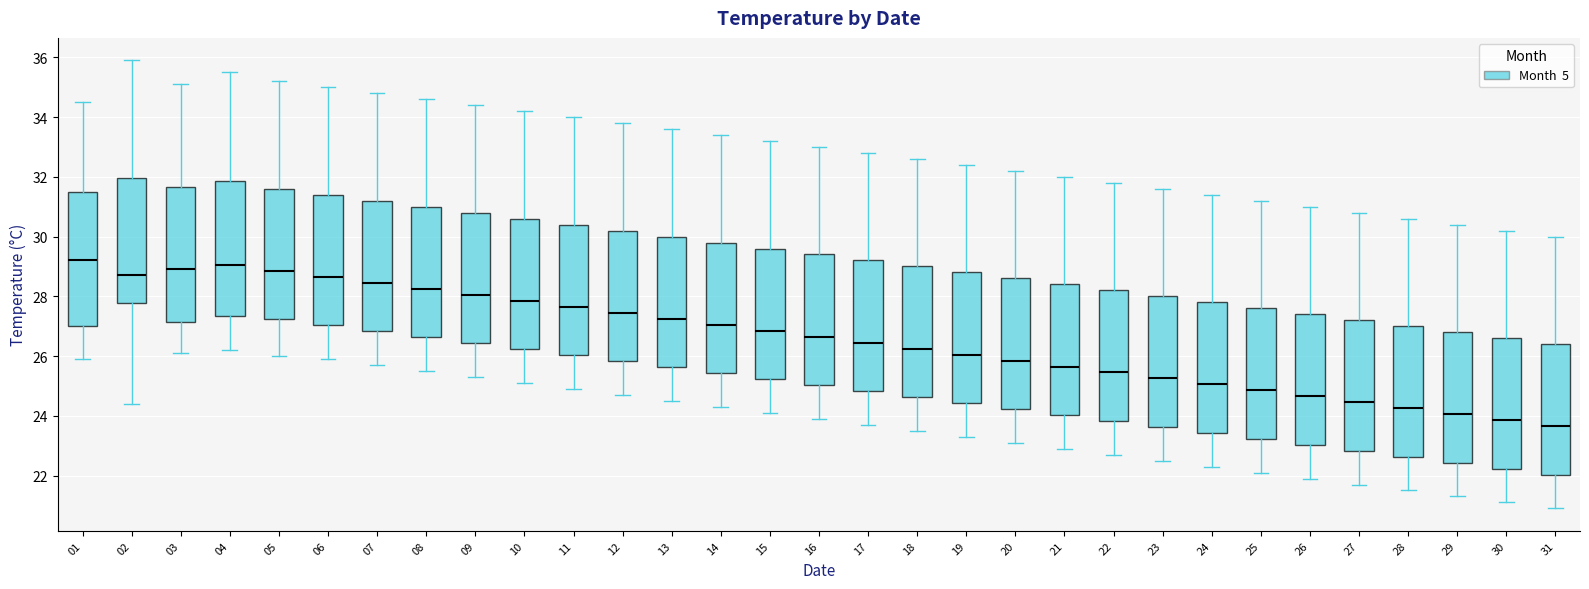

Reading left to right, read every box against the y-axis: the position of its median line, the range the box covers, and the ends of its whiskers. The values are not printed on the chart, so give them approximately, as read against the axis.

01: median 29.2, box 27.0 to 31.6, whiskers 26.0 to 34.6
02: median 28.8, box 27.8 to 32.0, whiskers 24.4 to 36.0
03: median 29.0, box 27.2 to 31.6, whiskers 26.2 to 35.2
04: median 29.0, box 27.4 to 31.8, whiskers 26.2 to 35.6
05: median 28.8, box 27.2 to 31.6, whiskers 26.0 to 35.2
06: median 28.6, box 27.0 to 31.4, whiskers 26.0 to 35.0
07: median 28.4, box 26.8 to 31.2, whiskers 25.8 to 34.8
08: median 28.2, box 26.6 to 31.0, whiskers 25.6 to 34.6
09: median 28.0, box 26.4 to 30.8, whiskers 25.4 to 34.4
10: median 27.8, box 26.2 to 30.6, whiskers 25.2 to 34.2
11: median 27.6, box 26.0 to 30.4, whiskers 25.0 to 34.0
12: median 27.4, box 25.8 to 30.2, whiskers 24.8 to 33.8
13: median 27.2, box 25.6 to 30.0, whiskers 24.6 to 33.6
14: median 27.0, box 25.4 to 29.8, whiskers 24.4 to 33.4
15: median 26.8, box 25.2 to 29.6, whiskers 24.2 to 33.2
16: median 26.6, box 25.0 to 29.4, whiskers 24.0 to 33.0
17: median 26.4, box 24.8 to 29.2, whiskers 23.8 to 32.8
18: median 26.2, box 24.6 to 29.0, whiskers 23.6 to 32.6
19: median 26.0, box 24.4 to 28.8, whiskers 23.4 to 32.4
20: median 25.8, box 24.2 to 28.6, whiskers 23.2 to 32.2
21: median 25.6, box 24.0 to 28.4, whiskers 23.0 to 32.0
22: median 25.4, box 23.8 to 28.2, whiskers 22.8 to 31.8
23: median 25.2, box 23.6 to 28.0, whiskers 22.6 to 31.6
24: median 25.0, box 23.4 to 27.8, whiskers 22.4 to 31.4
25: median 24.8, box 23.2 to 27.6, whiskers 22.2 to 31.2
26: median 24.6, box 23.0 to 27.4, whiskers 22.0 to 31.0
27: median 24.4, box 22.8 to 27.2, whiskers 21.8 to 30.8
28: median 24.2, box 22.6 to 27.0, whiskers 21.6 to 30.6
29: median 24.0, box 22.4 to 26.8, whiskers 21.4 to 30.4
30: median 23.8, box 22.2 to 26.6, whiskers 21.2 to 30.2
31: median 23.6, box 22.0 to 26.4, whiskers 21.0 to 30.0